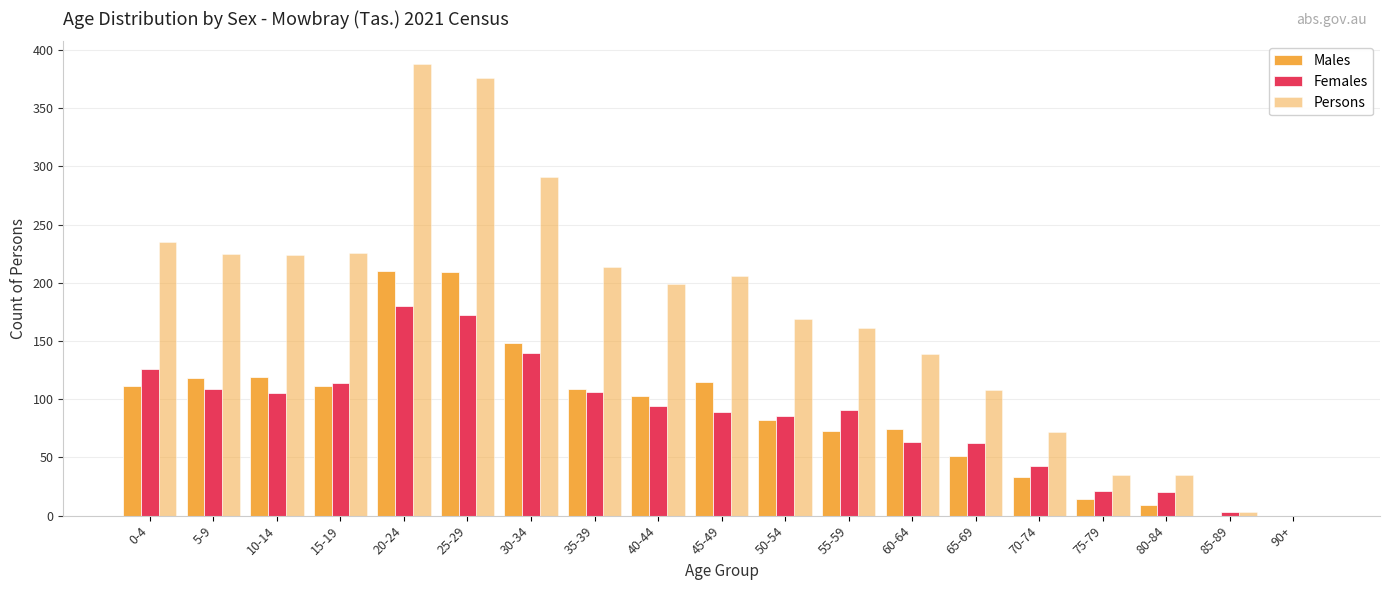

How many data points does each series have?

19